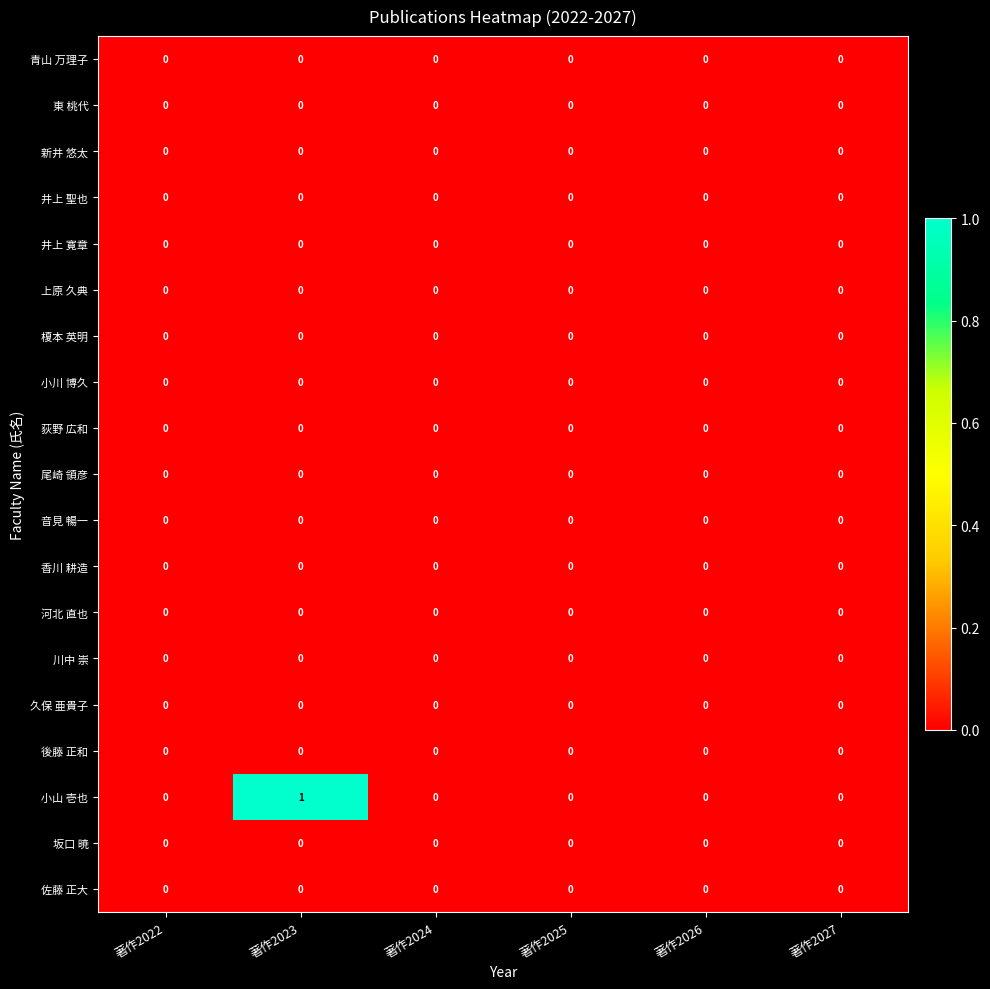

Which series has the widest spread of values?

小山 壱也